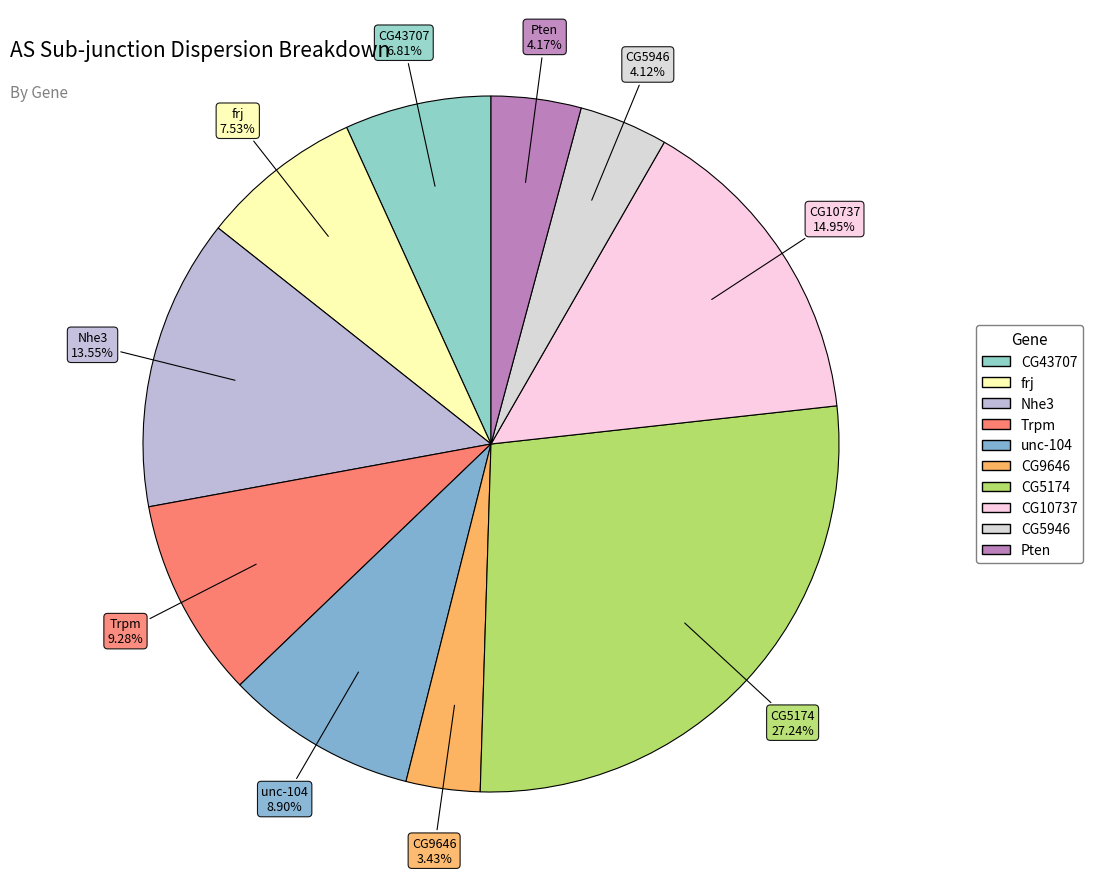

Which category has the smallest portion of the pie?

CG9646